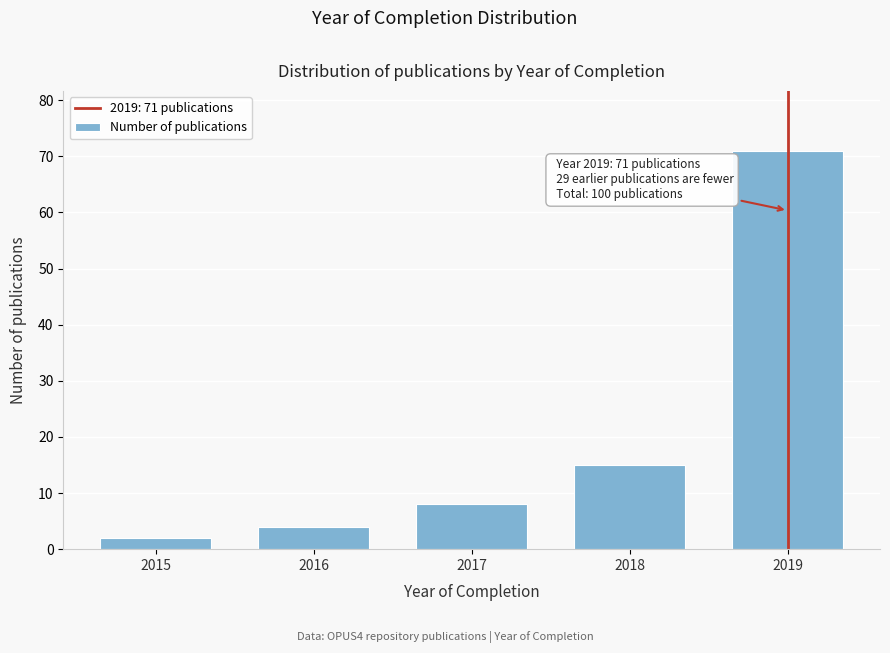

Reading left to right, transcribe all the data shown in this chart.

2	4	8	15	71